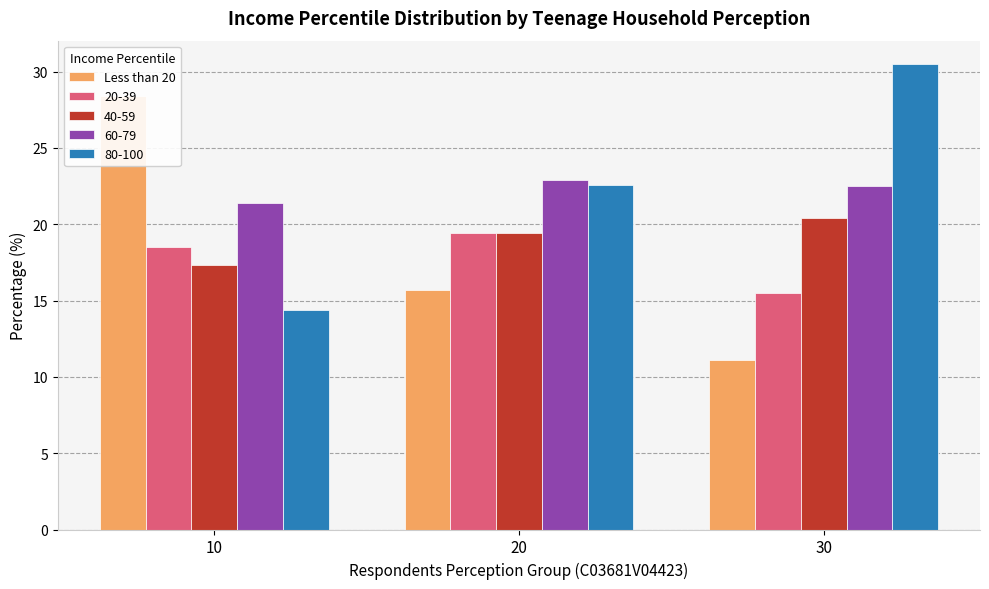

Reading right to left, what are all the values shown in this chart?

30=11.1	20=15.7	10=28.4